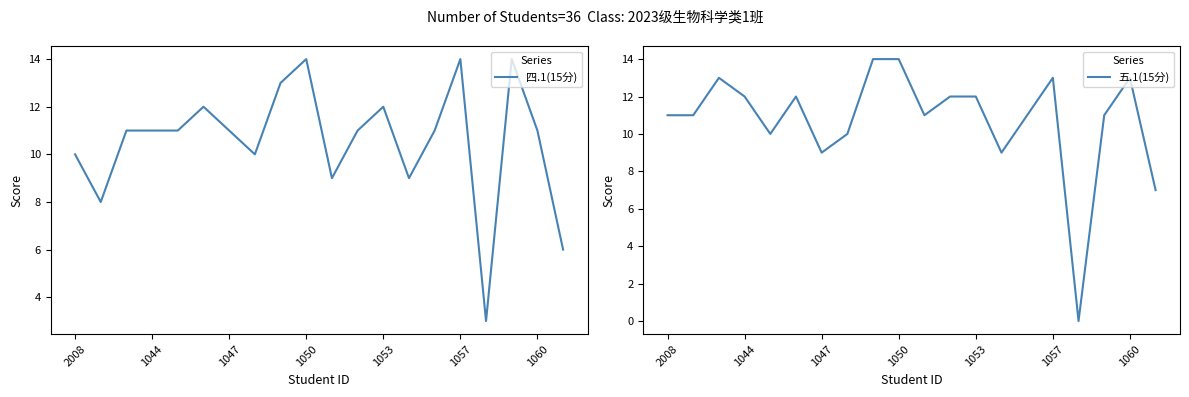

What is the sum of all 五.1(15分) values?

215